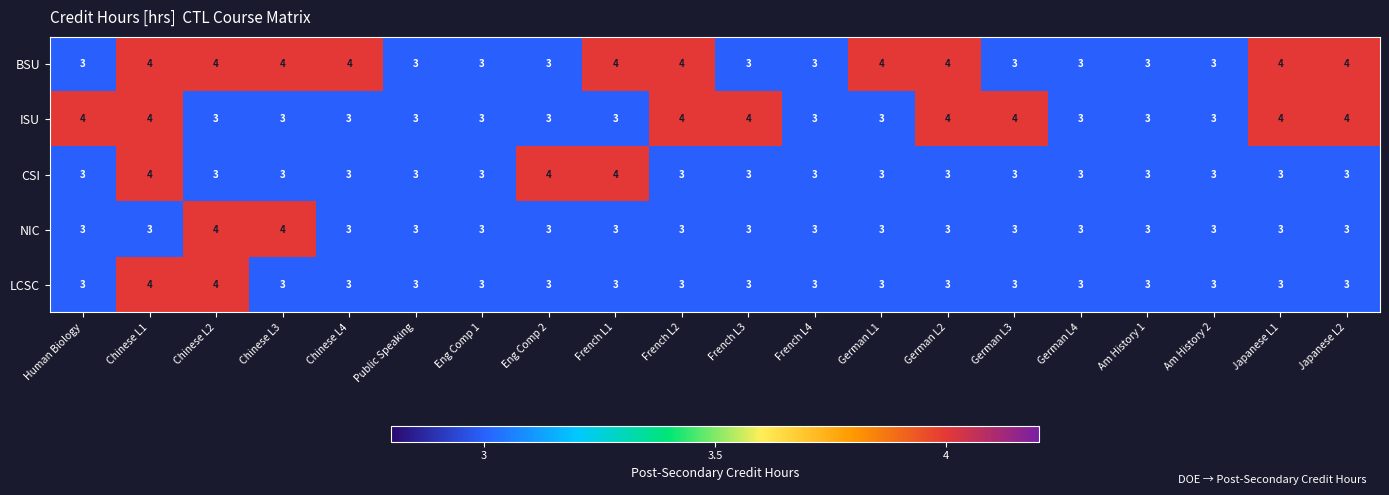

Is it true that ISU equals 3 at French L1?

True